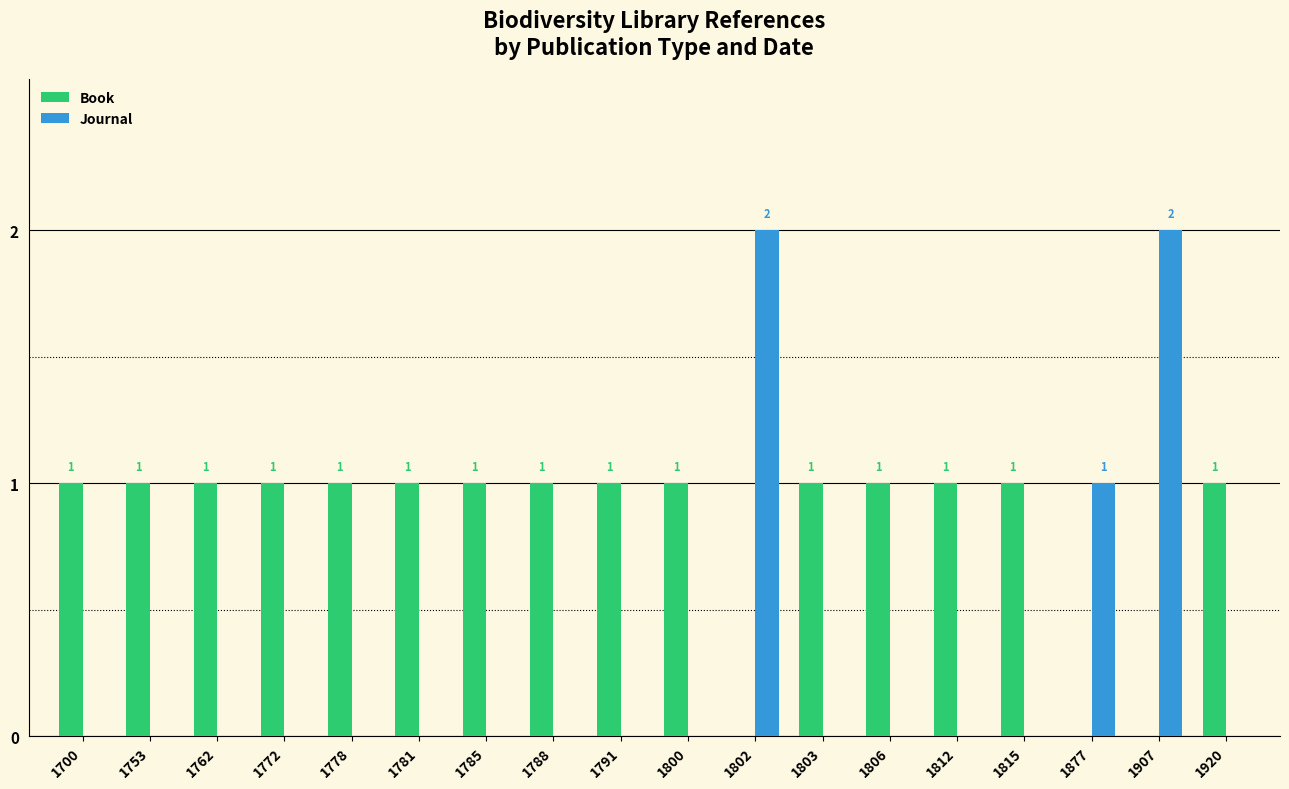

Reading left to right, transcribe all the data shown in this chart.

Book: 1	1	1	1	1	1	1	1	1	1	0	1	1	1	1	0	0	1
Journal: 0	0	0	0	0	0	0	0	0	0	2	0	0	0	0	1	2	0